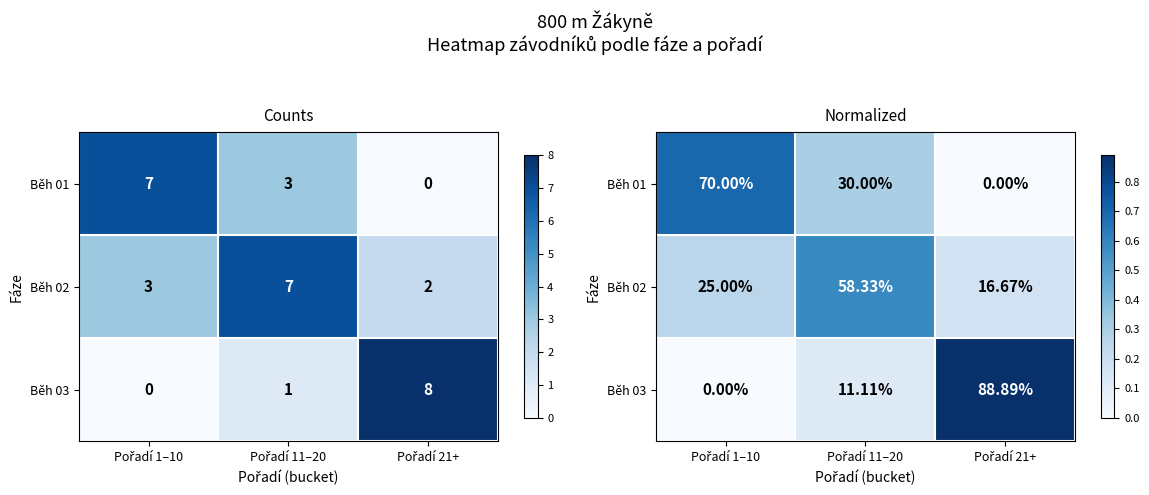

What is the total value across all series at Pořadí 1–10?

0.9